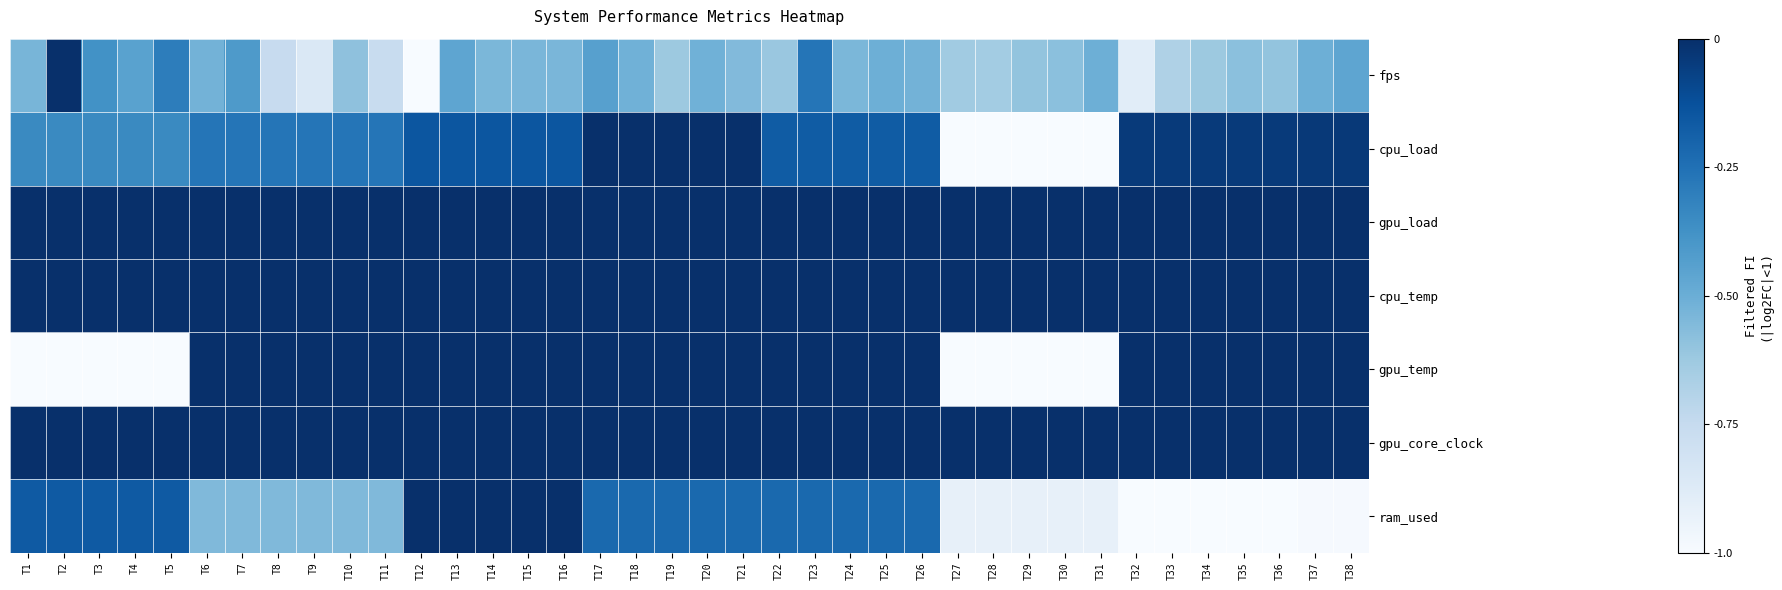

Which has a higher value, T12 or T3?

T3